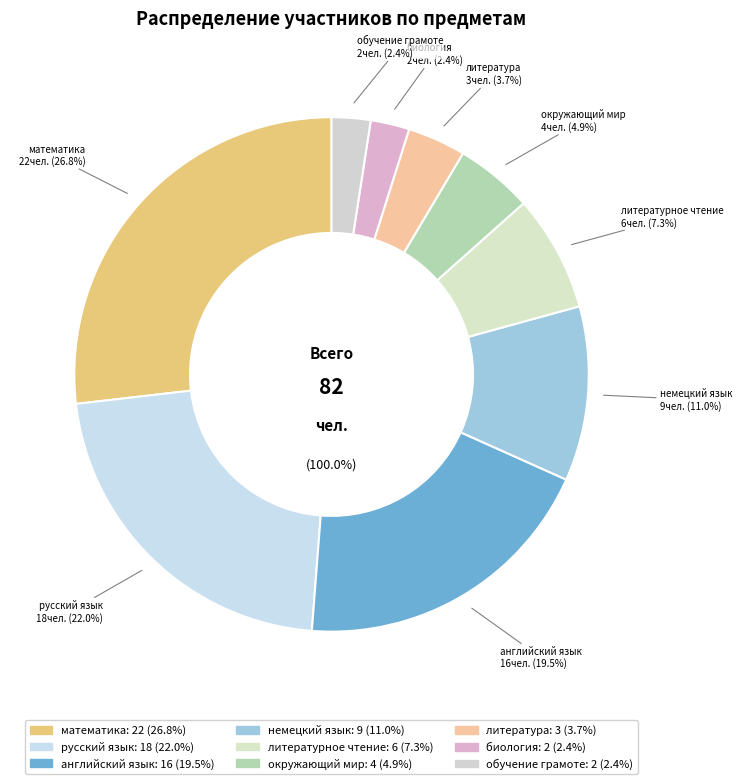

To the nearest percent, what portion does немецкий язык represent?

11%